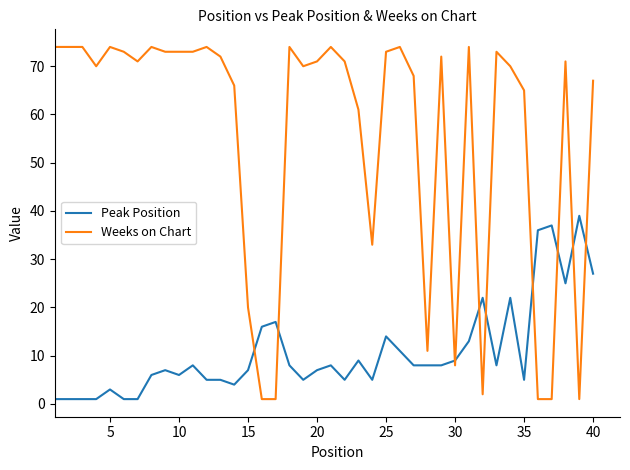

Which series ends up on top after the final intersection of Peak Position and Weeks on Chart?

Weeks on Chart